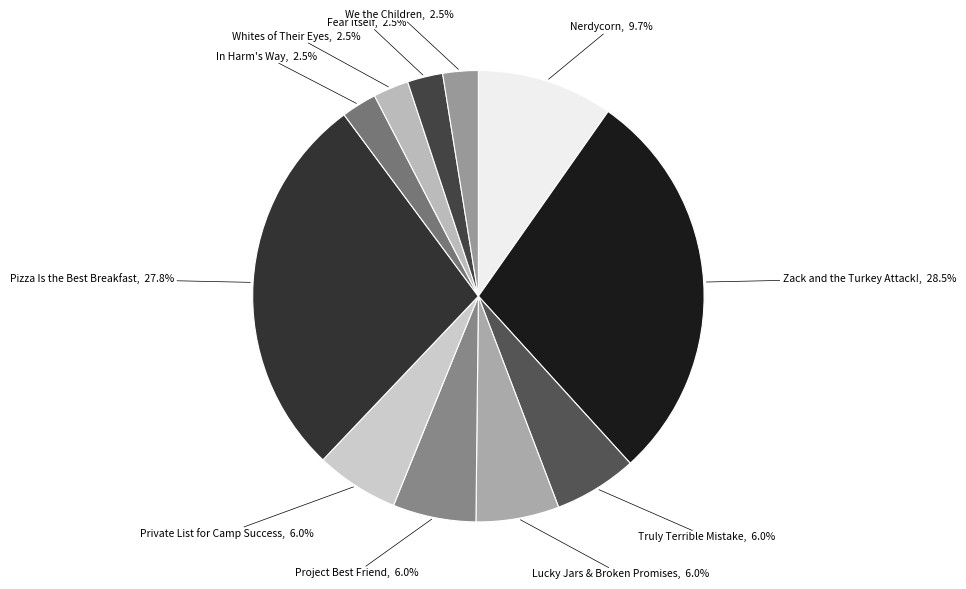

Rank the categories by value from lowest to highest.

We the Children, Fear Itself, Whites of Their Eyes, In Harm's Way, Project Best Friend, Private List for Camp Success, Lucky Jars & Broken Promises, Truly Terrible Mistake, Nerdycorn, Pizza Is the Best Breakfast, Zack and the Turkey Attack!